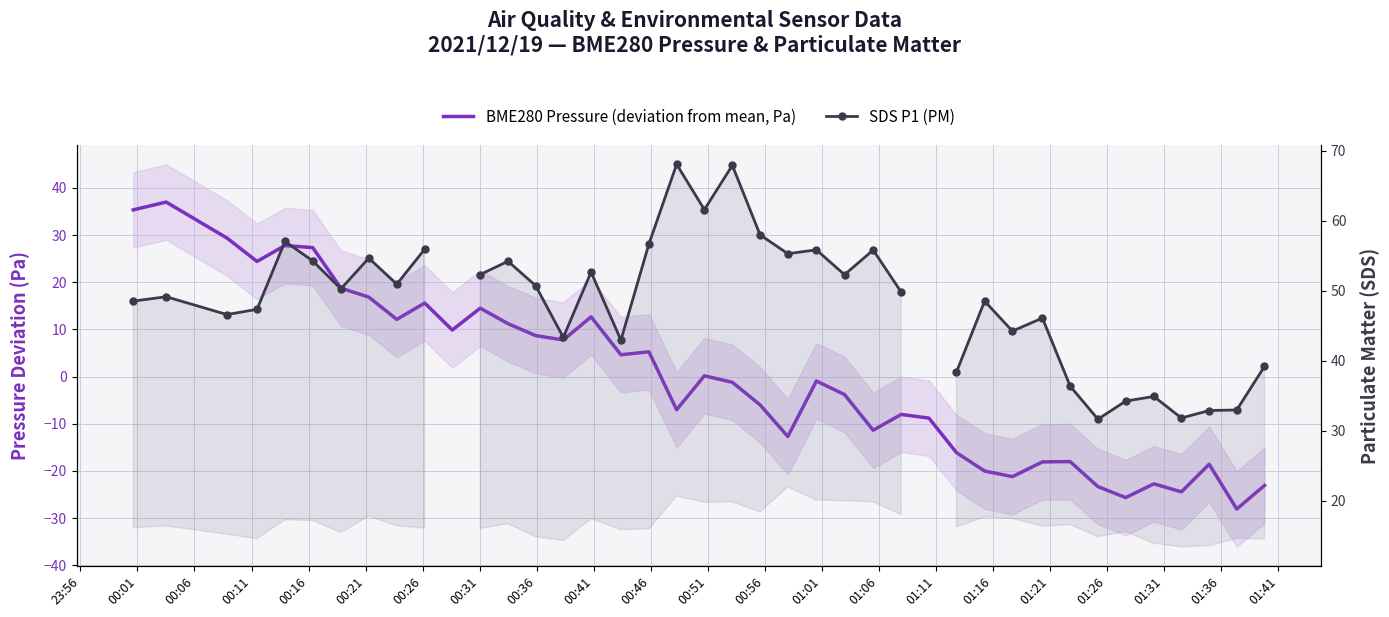

Rank the series by their maximum value, from highest to lowest.

SDS P1 (PM), BME280 Pressure (deviation from mean, Pa)